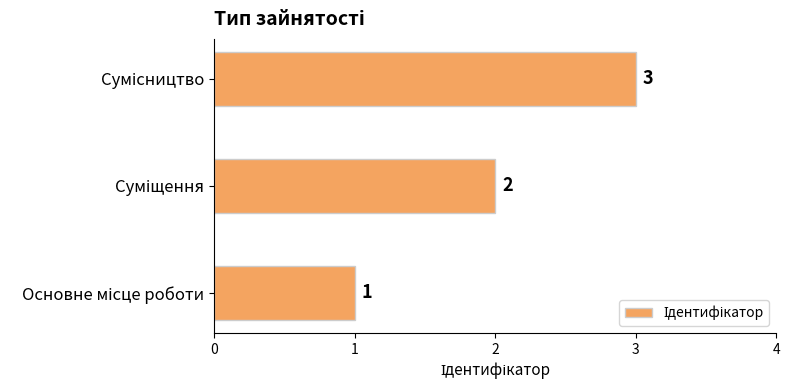

What is the greatest value displayed?

3